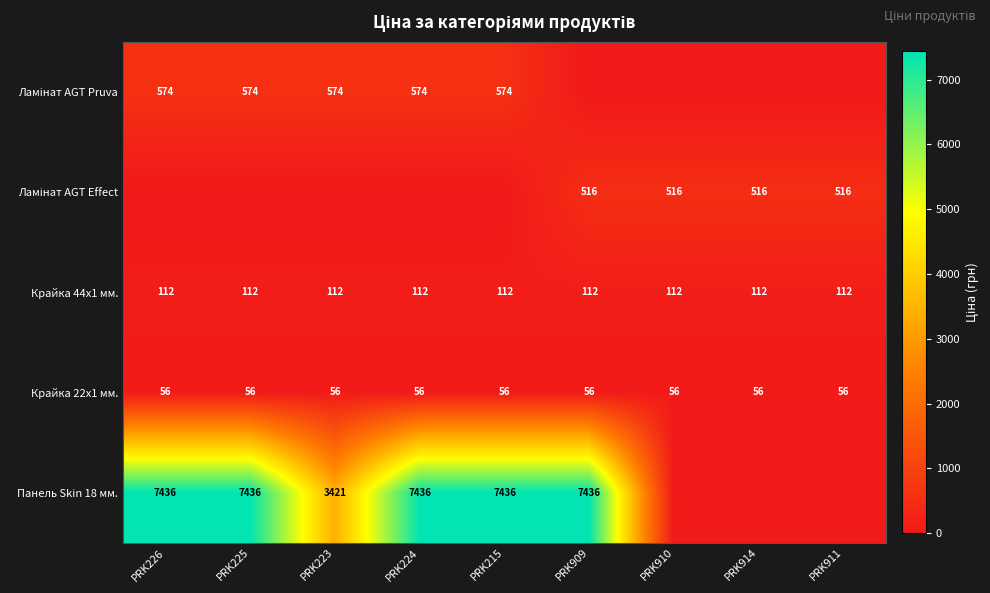

The value of Панель Skin 18 мм. at PRK225 is 1672. True or false?

False